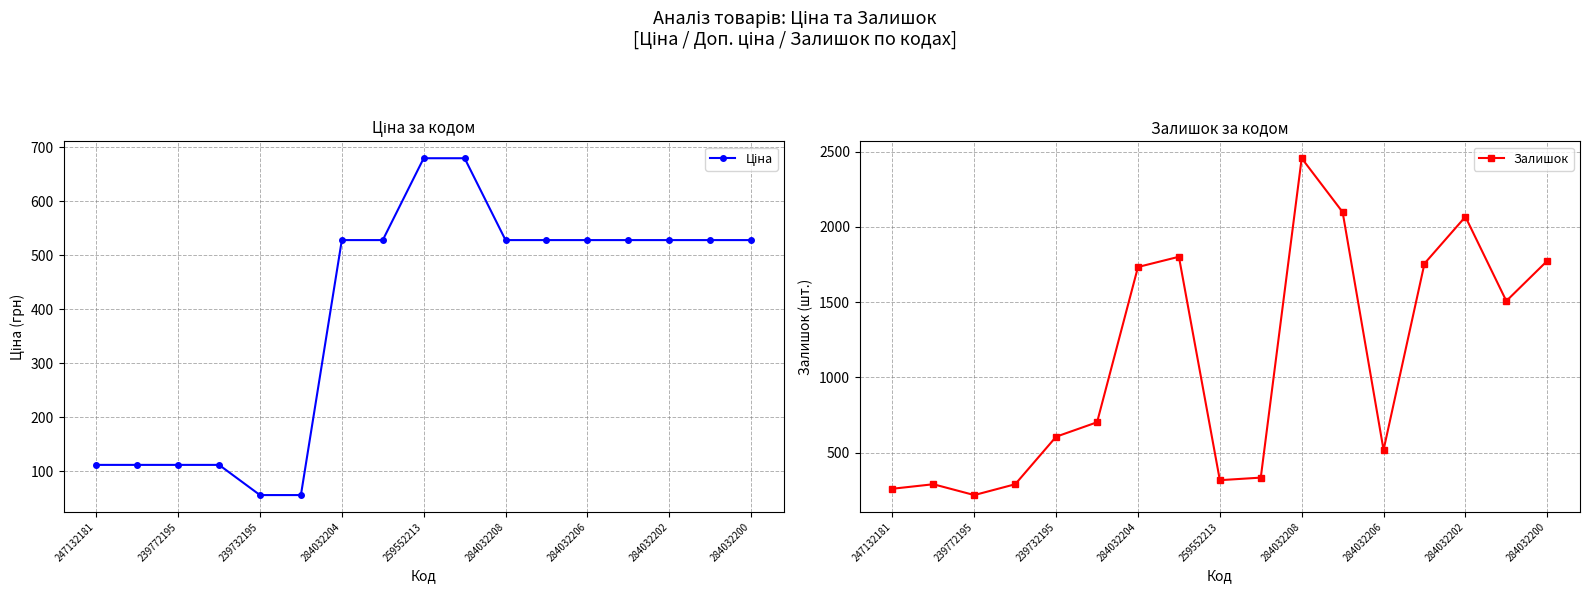

Which category has the highest value in the Залишок series?

284032208